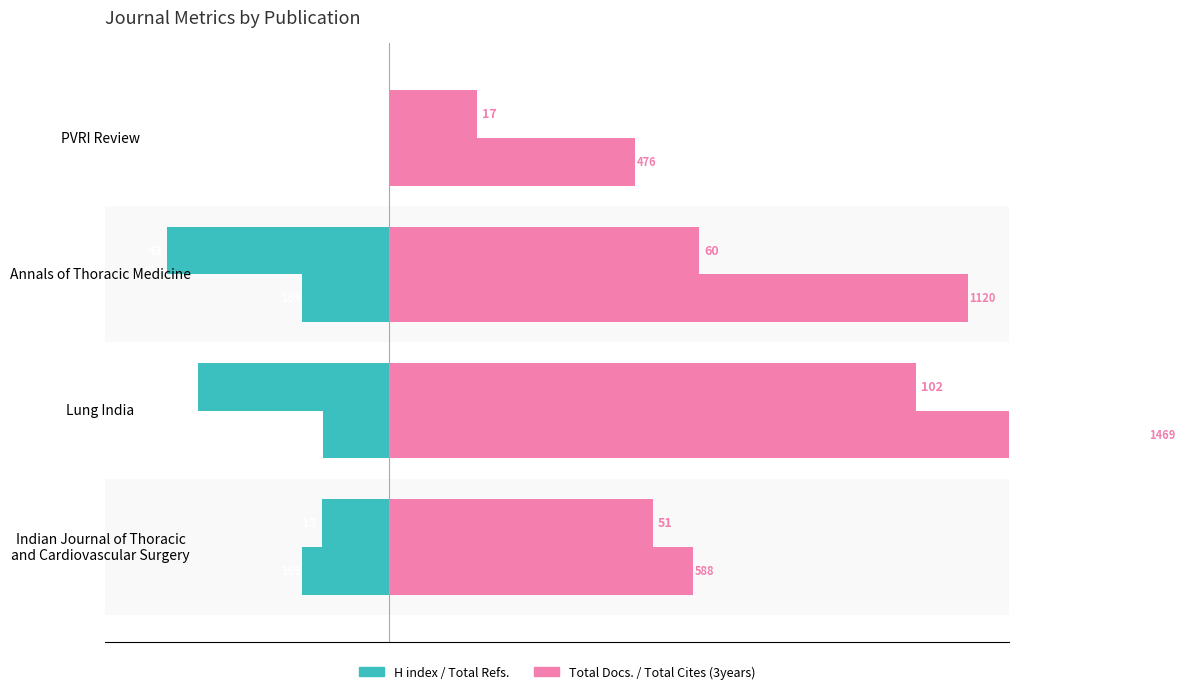

Which series has the widest spread of values?

Total Cites (3years) (/10)